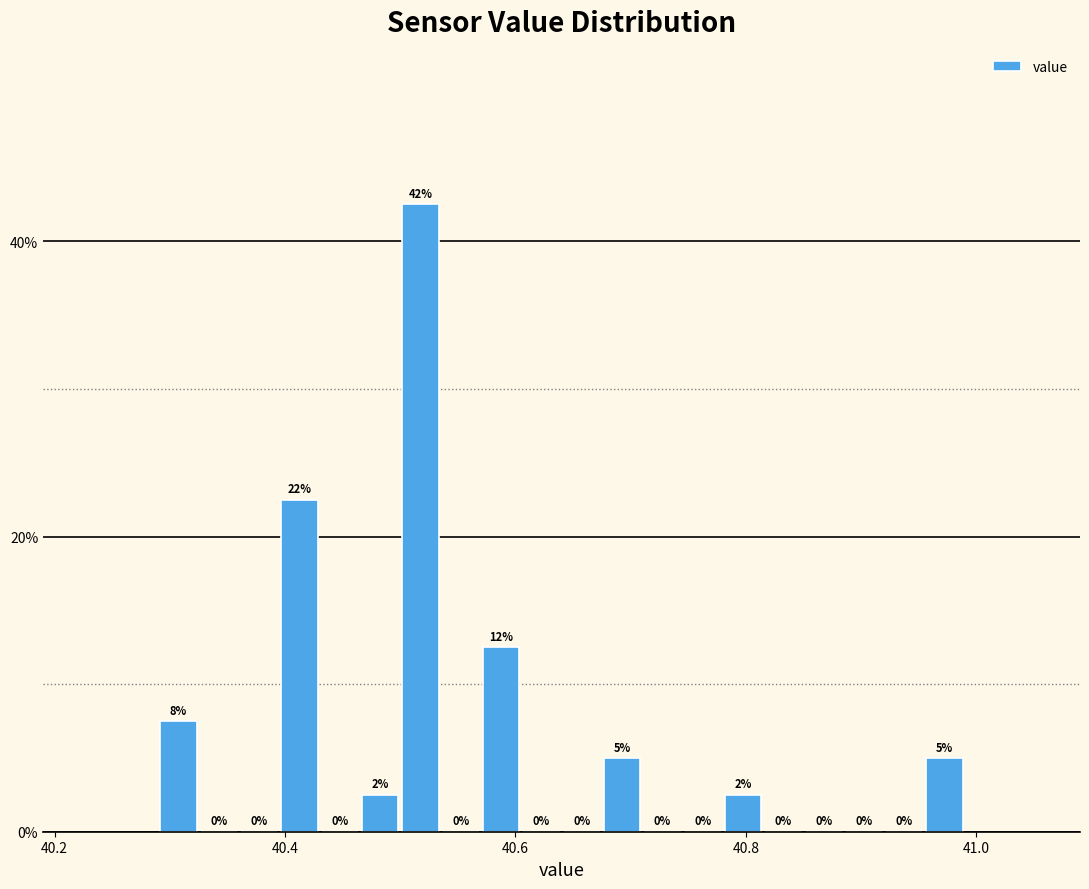

Around what value on the x-axis is the tallest bar? Give the approximate position of its centre, as read against the axis.

40.52